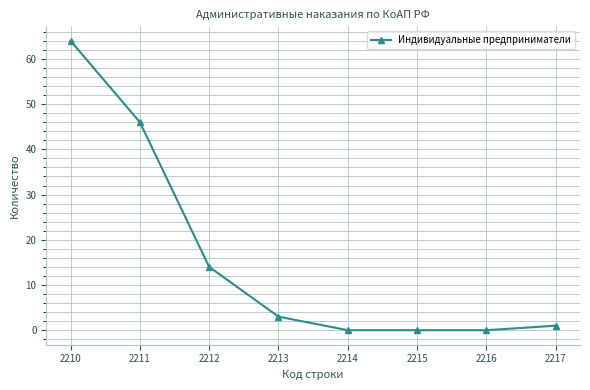

True or false: the data has more than 1 interior local peaks.

False